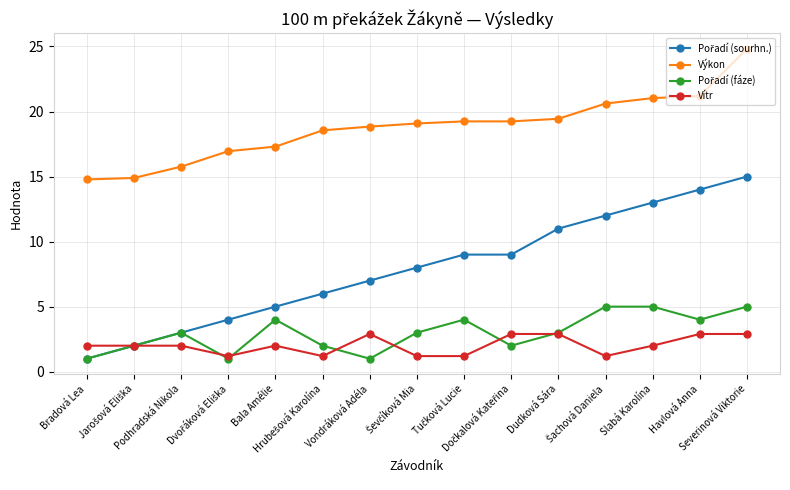

What is the value of the Vítr point at the 5th from the left?

2.0